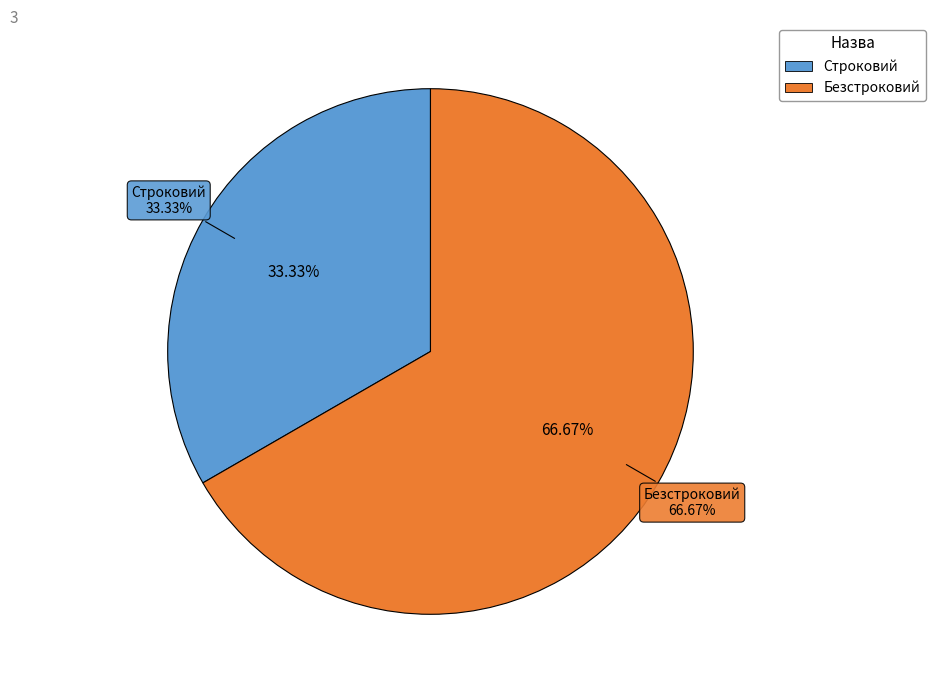

What is the change in value from Строковий to Безстроковий?

+1